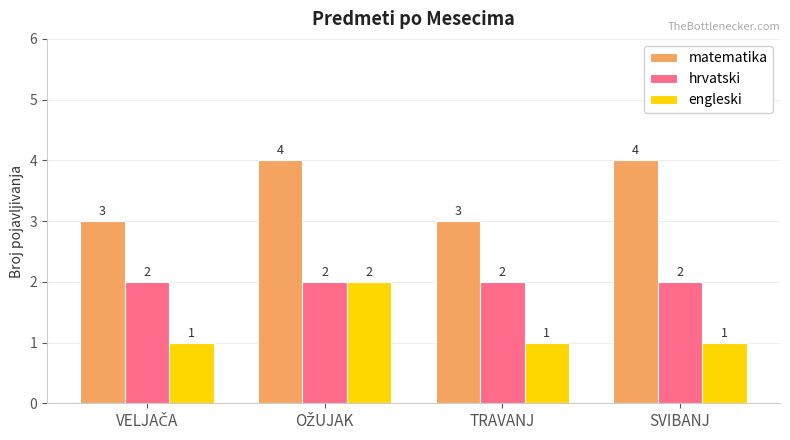

What are all the series names shown in the legend?

matematika, hrvatski, engleski